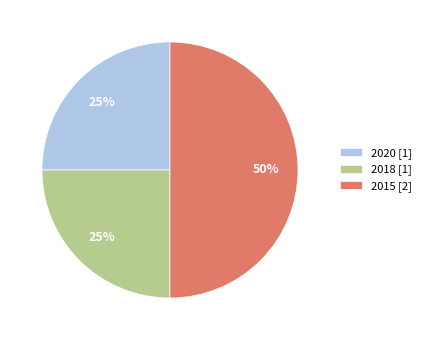

Is it true that 2015 [2] is 50% of the pie?

True